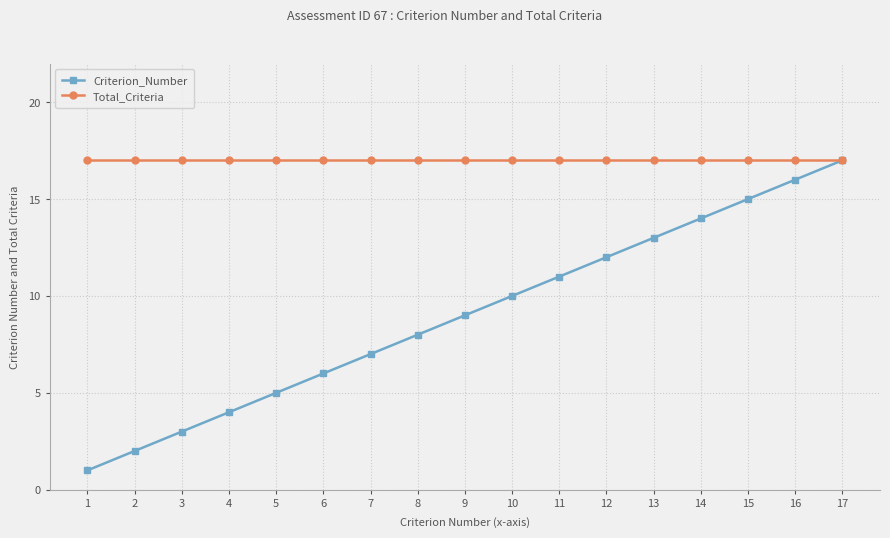

Reading right to left, list all the values displayed in this chart.

Criterion_Number: 17	16	15	14	13	12	11	10	9	8	7	6	5	4	3	2	1
Total_Criteria: 17	17	17	17	17	17	17	17	17	17	17	17	17	17	17	17	17